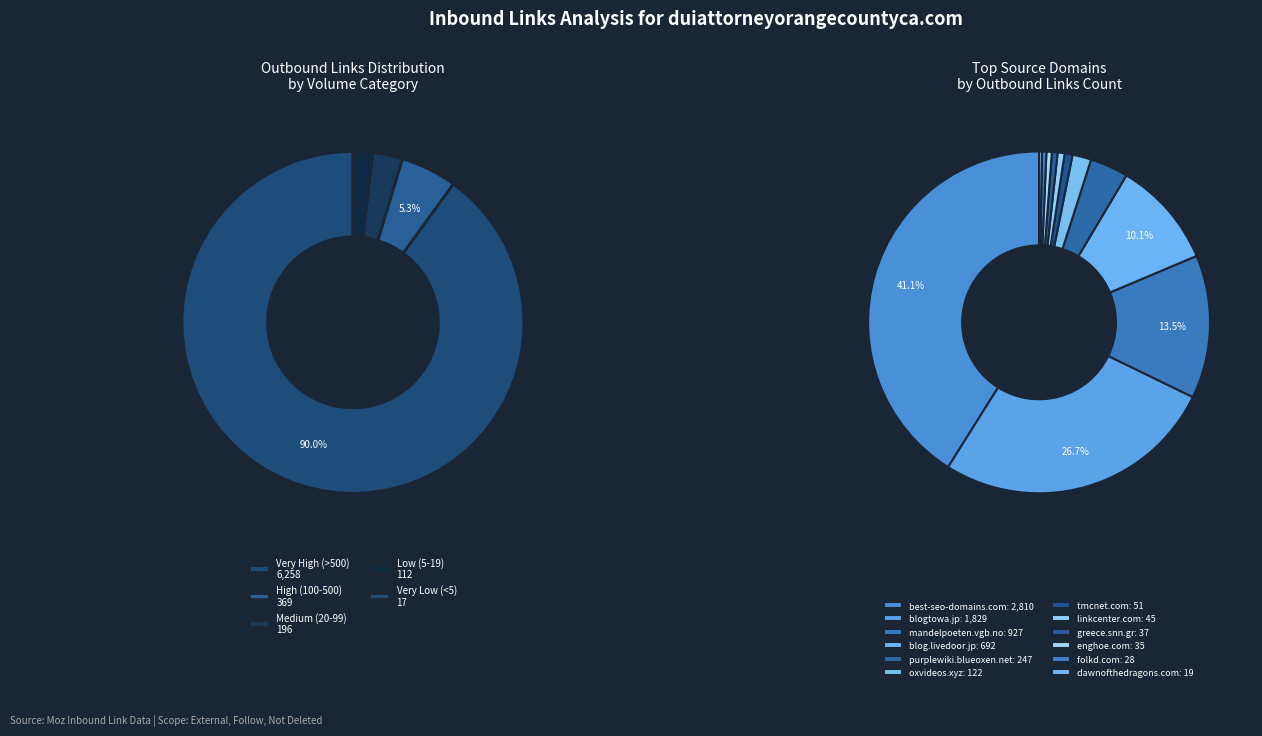

True or false: insurancenewsnet.com accounts for 0% of the total.

True